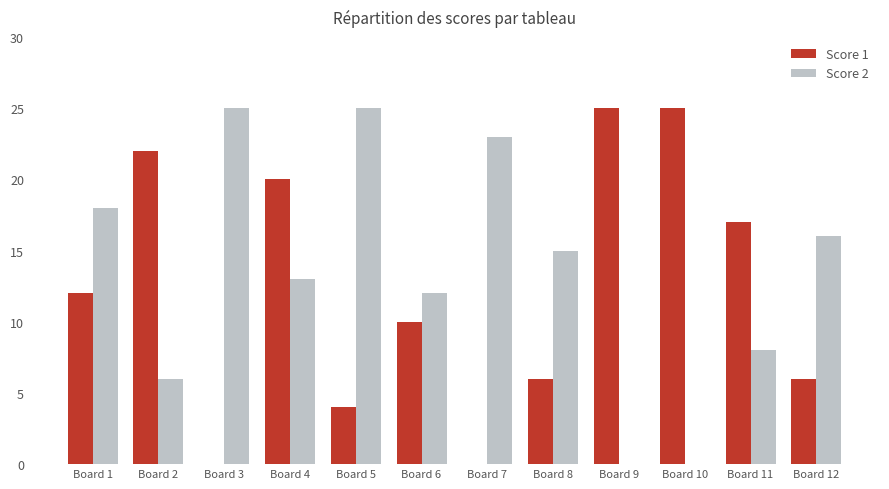

At which category is the sum across all series the highest?

Board 4